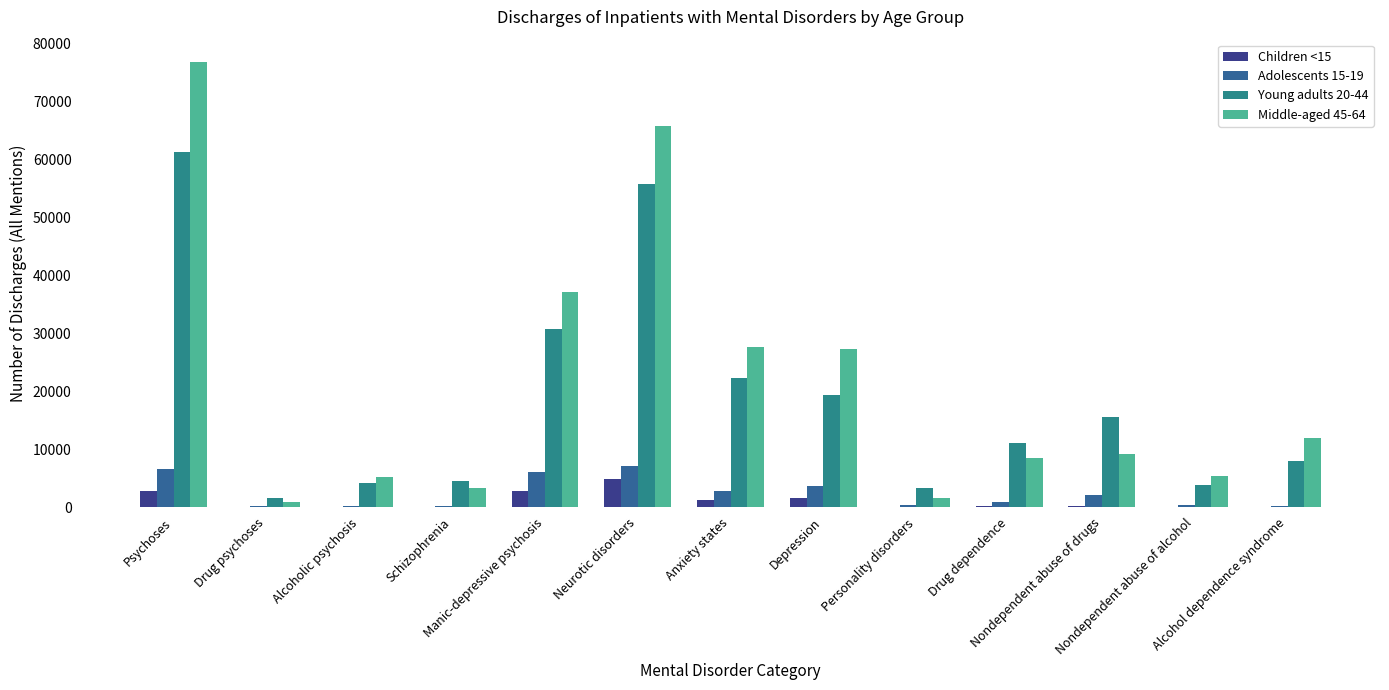

What is the spread (max minus min) of values at Nondependent abuse of drugs?

15345